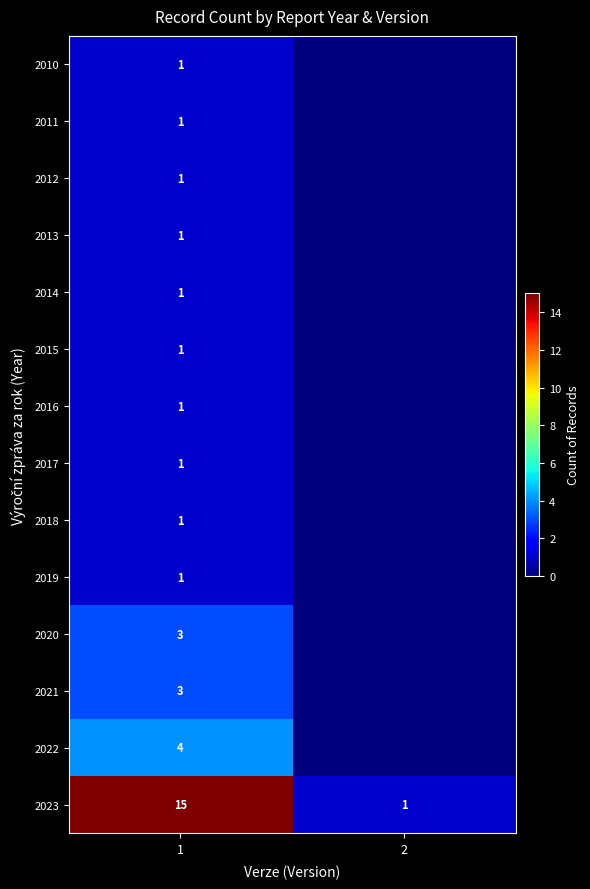

What is the highest value of the 2023 series?

15